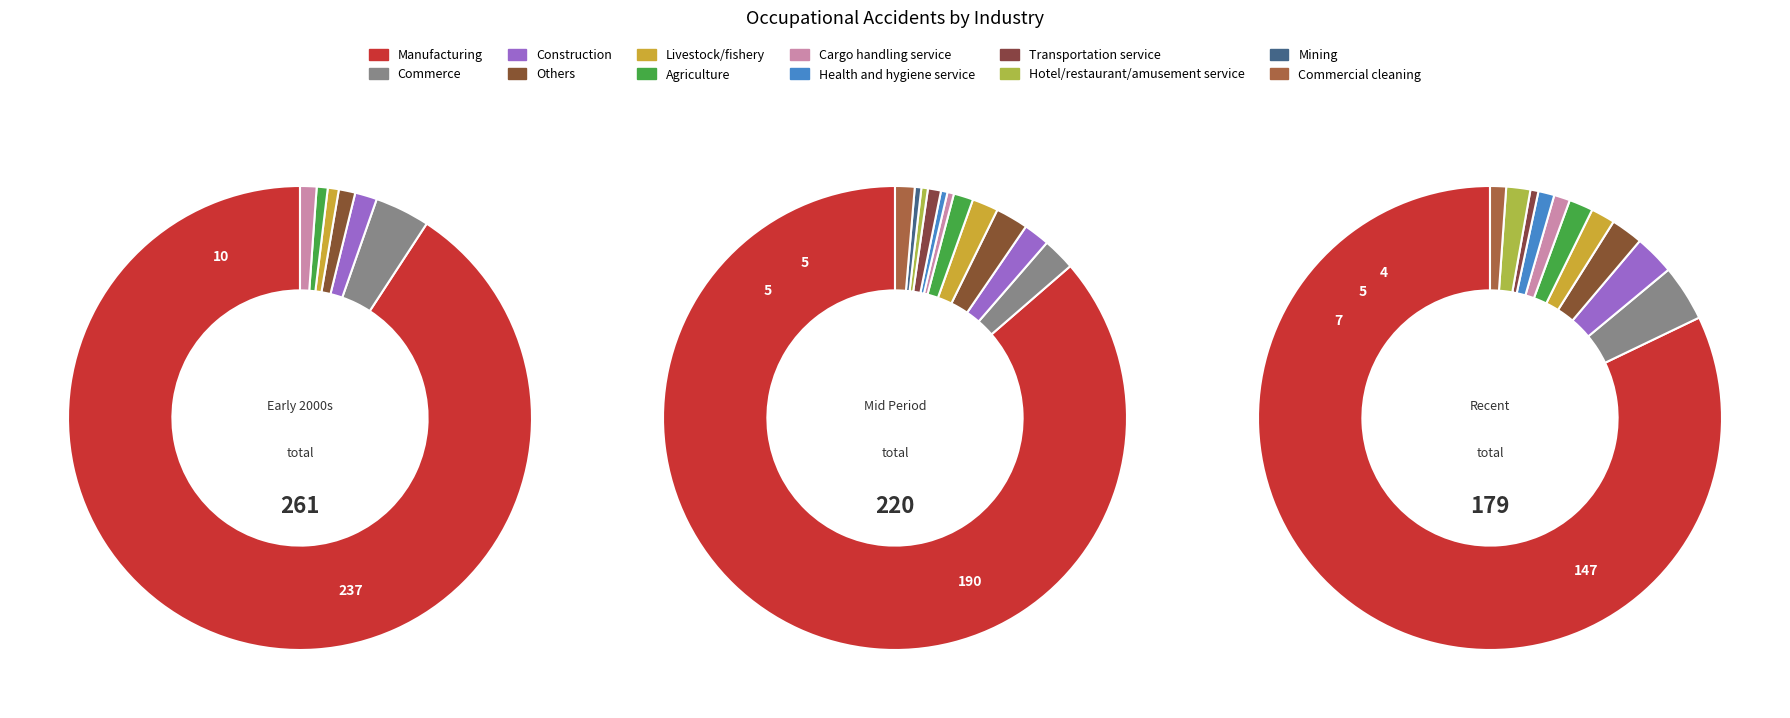

Is the sum of commercial cleaning and livestock/fishery greater than half?

No